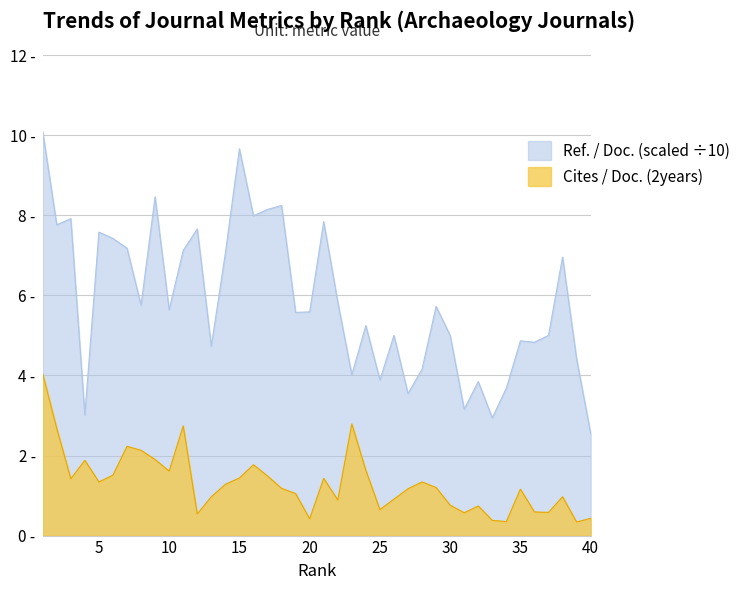

Is it true that Cites / Doc. (2years) equals 1.8 at 16?

True